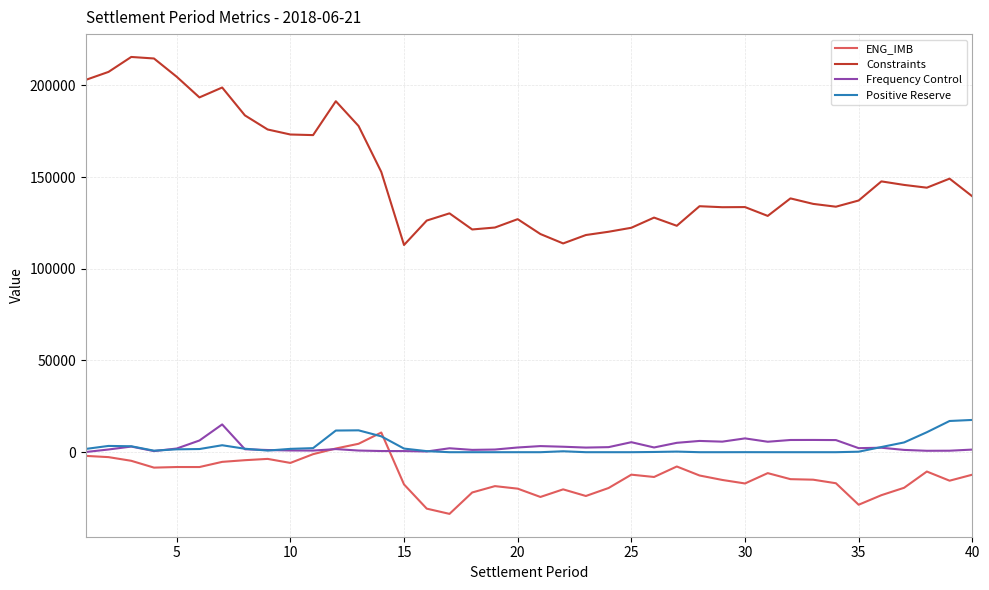

True or false: Frequency Control and Constraints intersect in this chart.

False